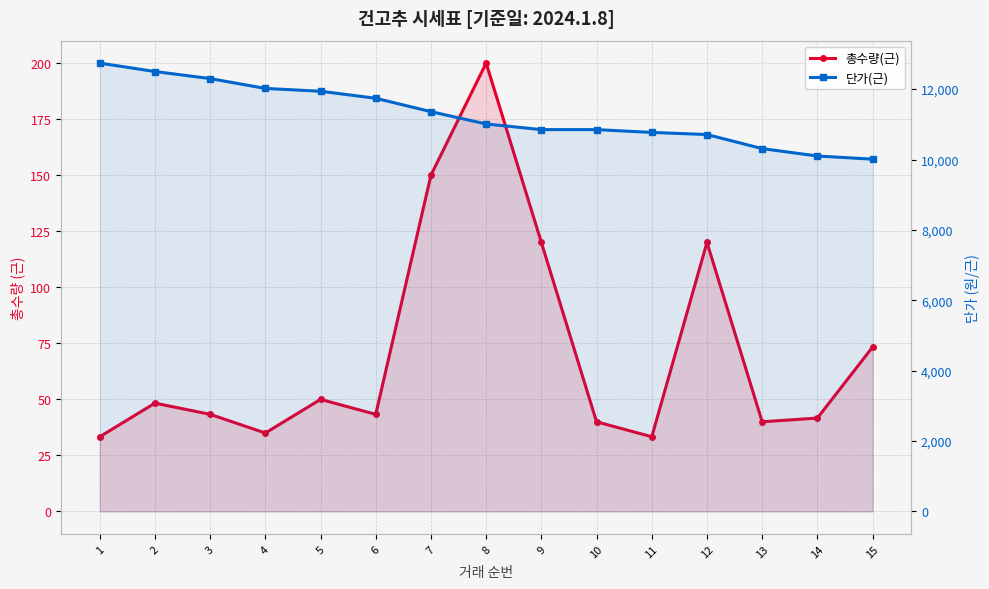

The 총수량(근) series shows 55.3 at 10. True or false?

False